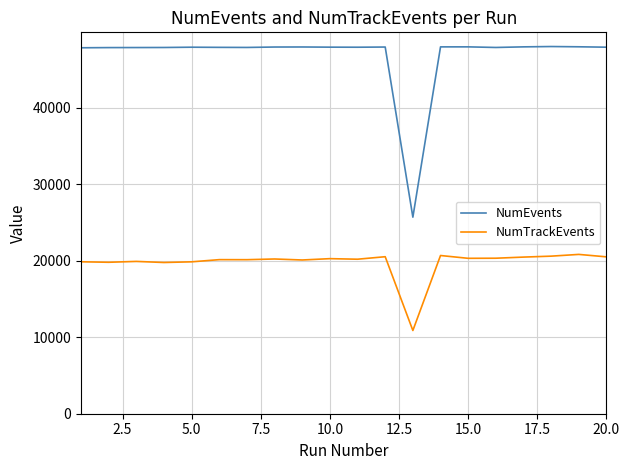

Which series has the largest total across all categories?

NumEvents